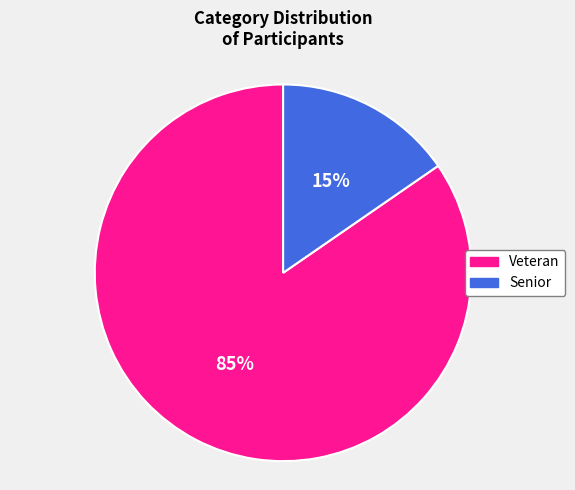

Is it true that Senior is 1% of the pie?

False